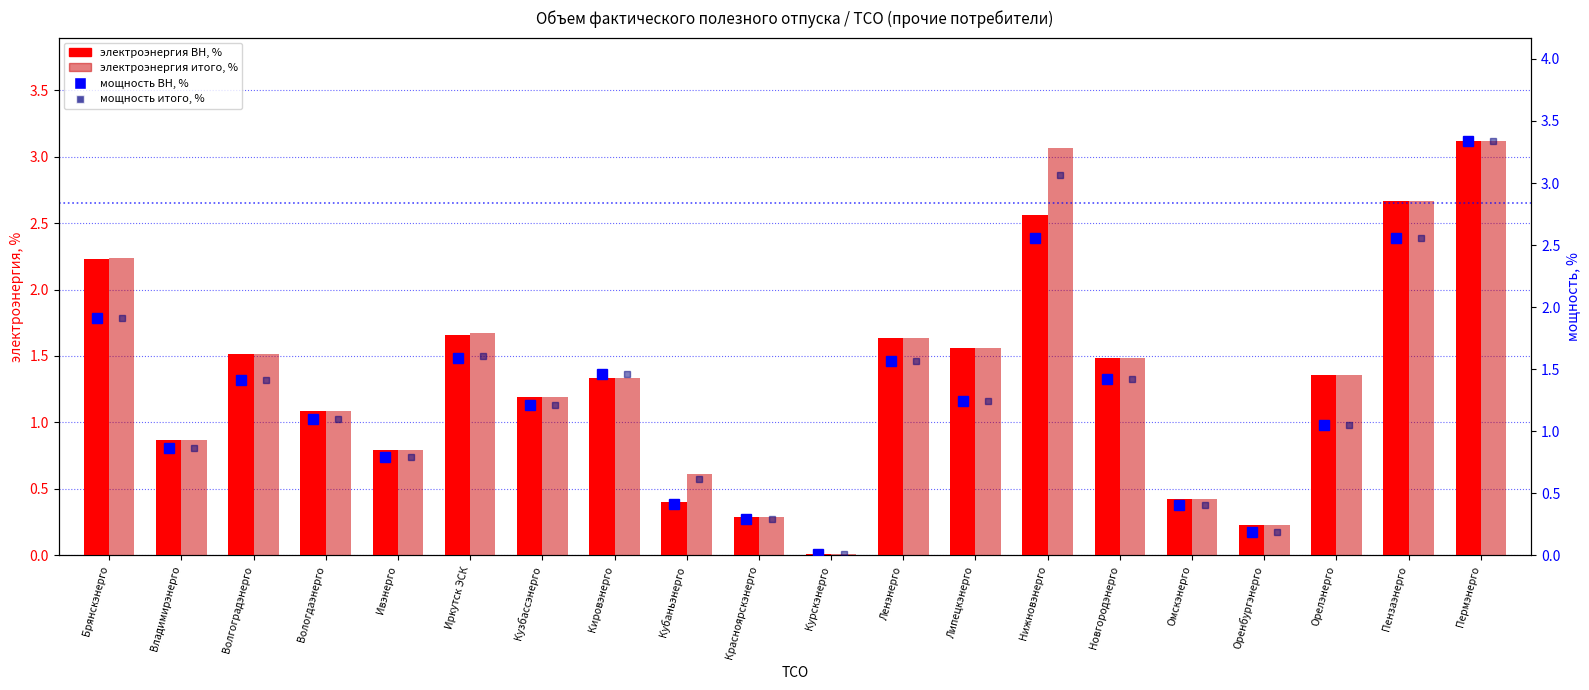

Rank the series by their maximum value, from lowest to highest.

электроэнергия ВН, %, электроэнергия итого, %, мощность ВН, %, мощность итого, %